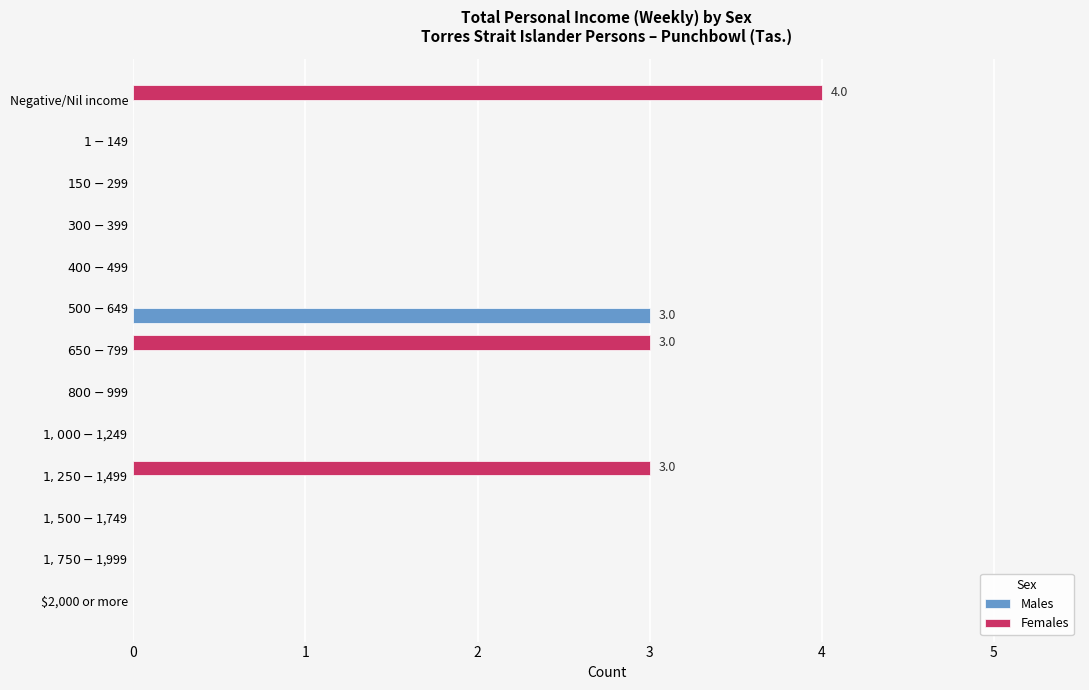

How many data points does each series have?

13